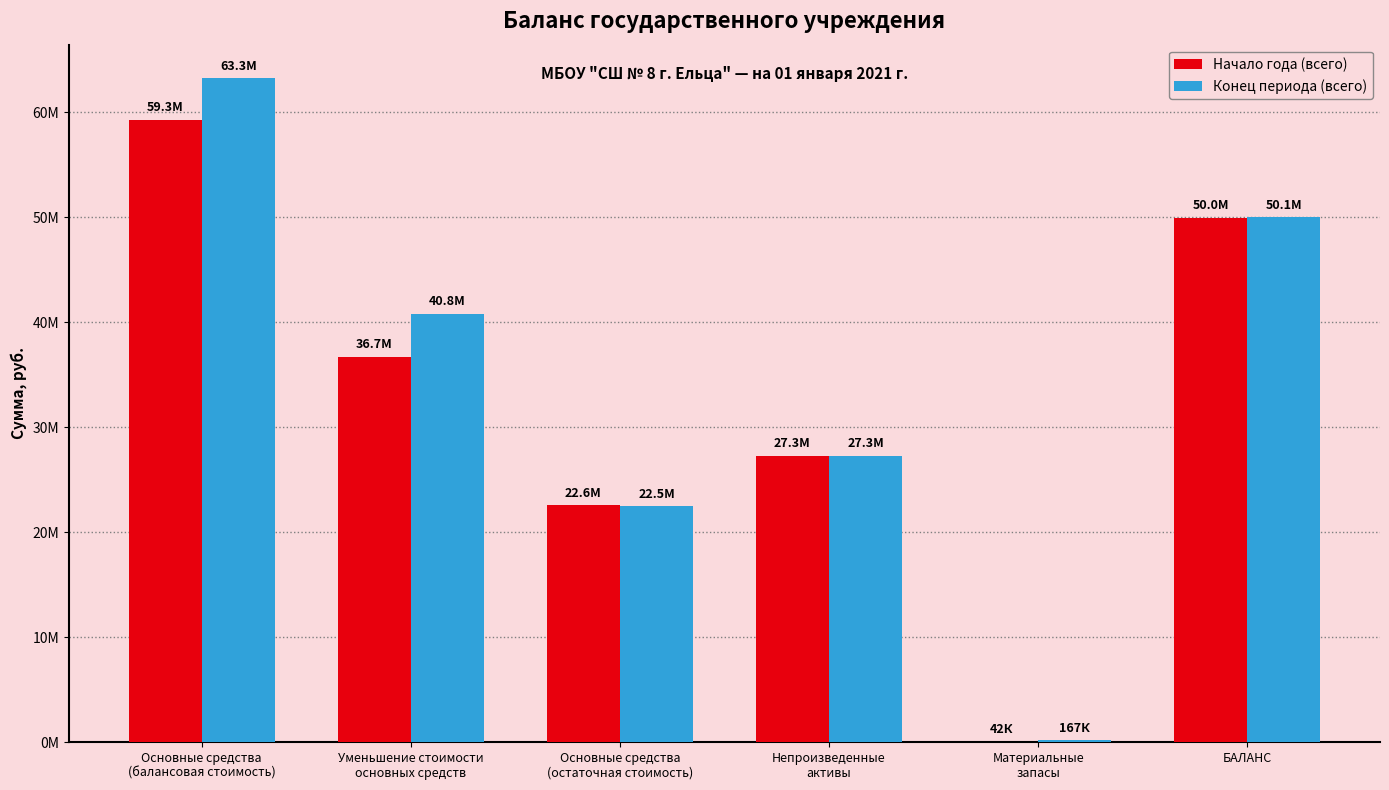

The Конец периода (всего) series shows 5683162.4 at Основные средства
(остаточная стоимость). True or false?

False